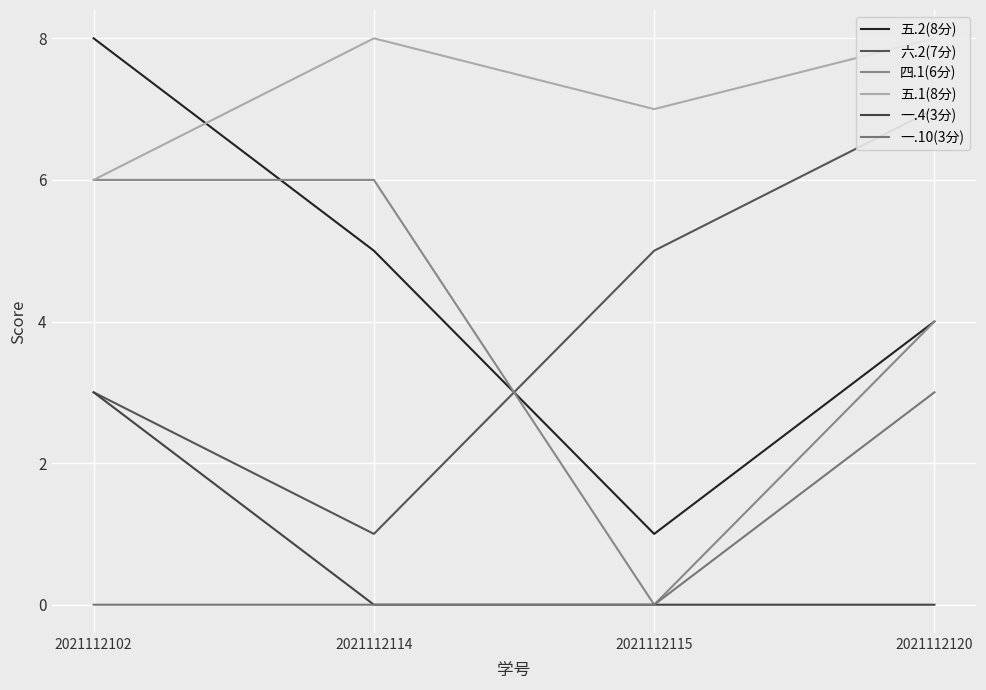

How many data points in 一.10(3分) are above 0?

1